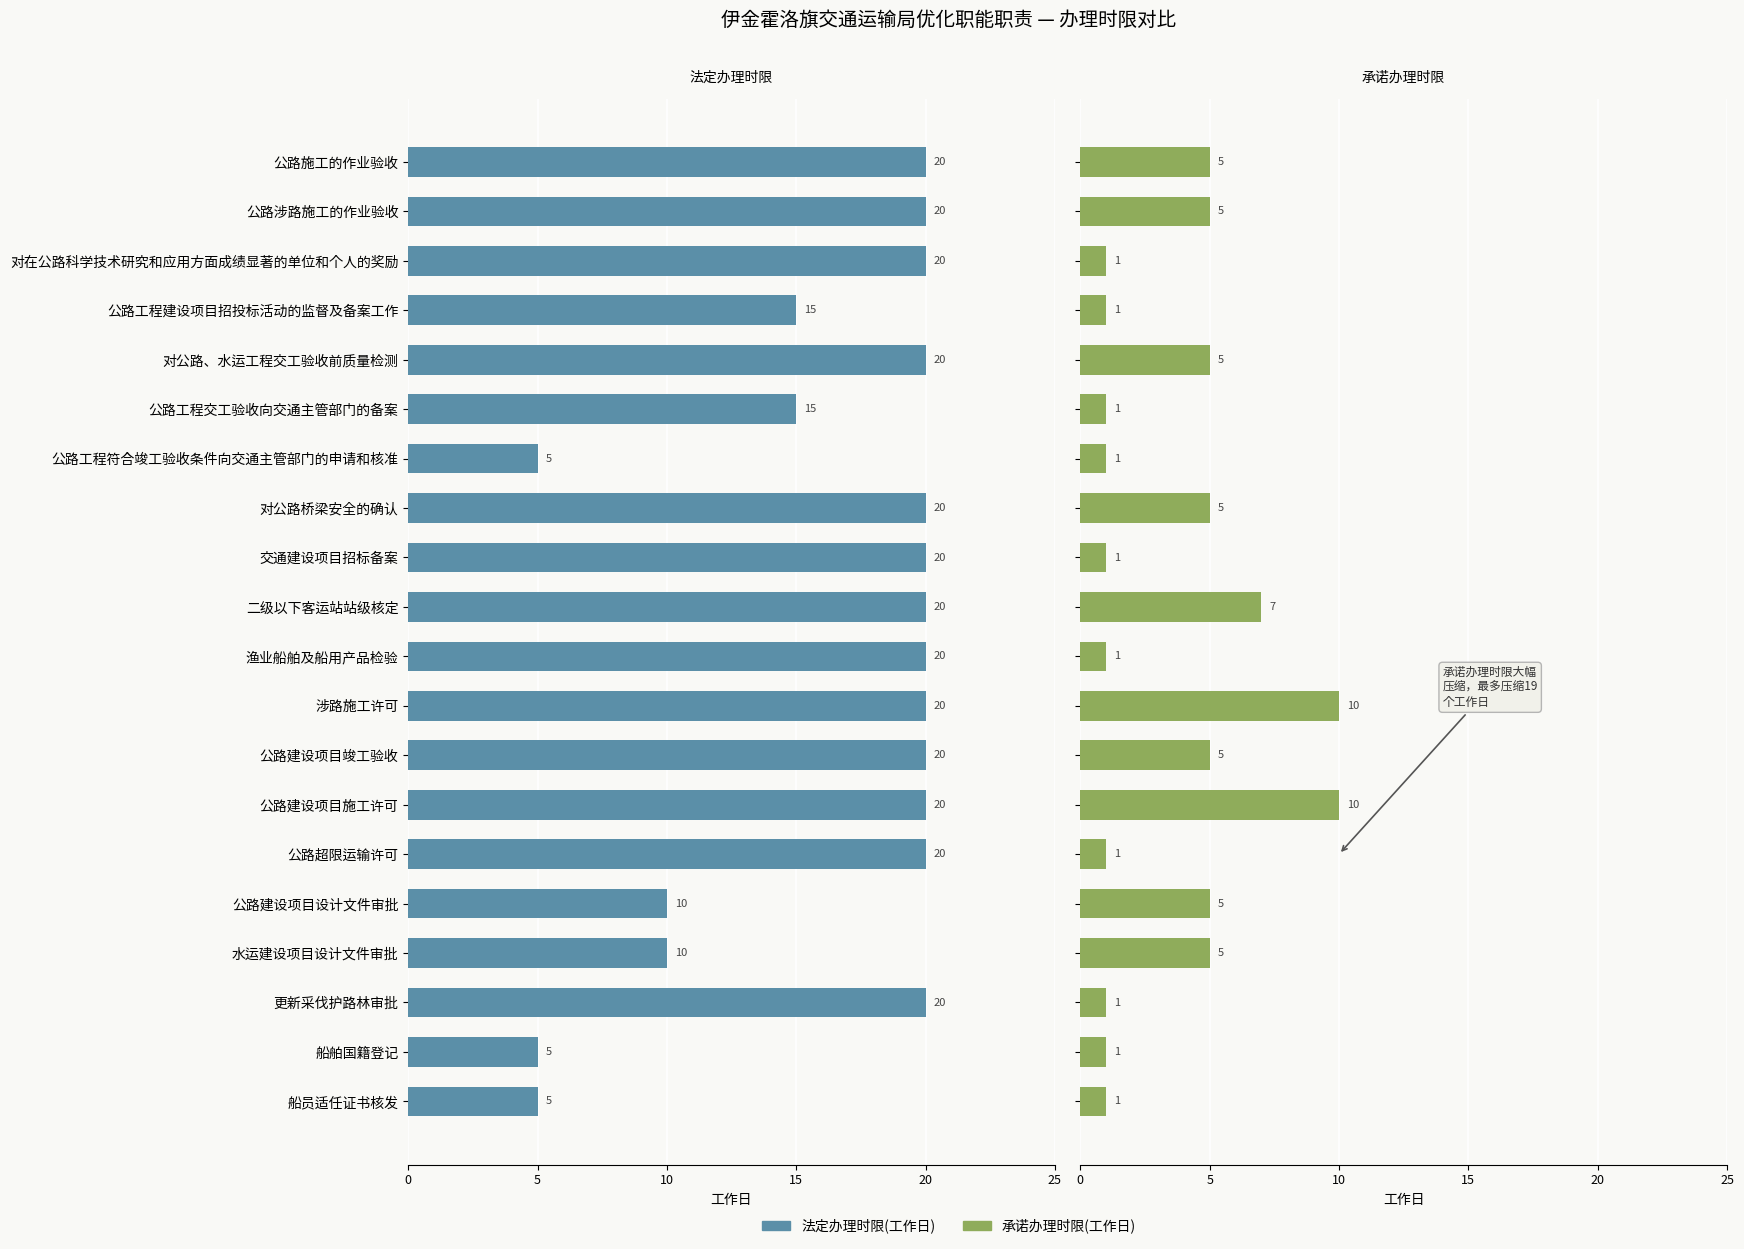

What value does the 法定办理时限(工作日) series have at 公路建设项目竣工验收, to the nearest 10?

20